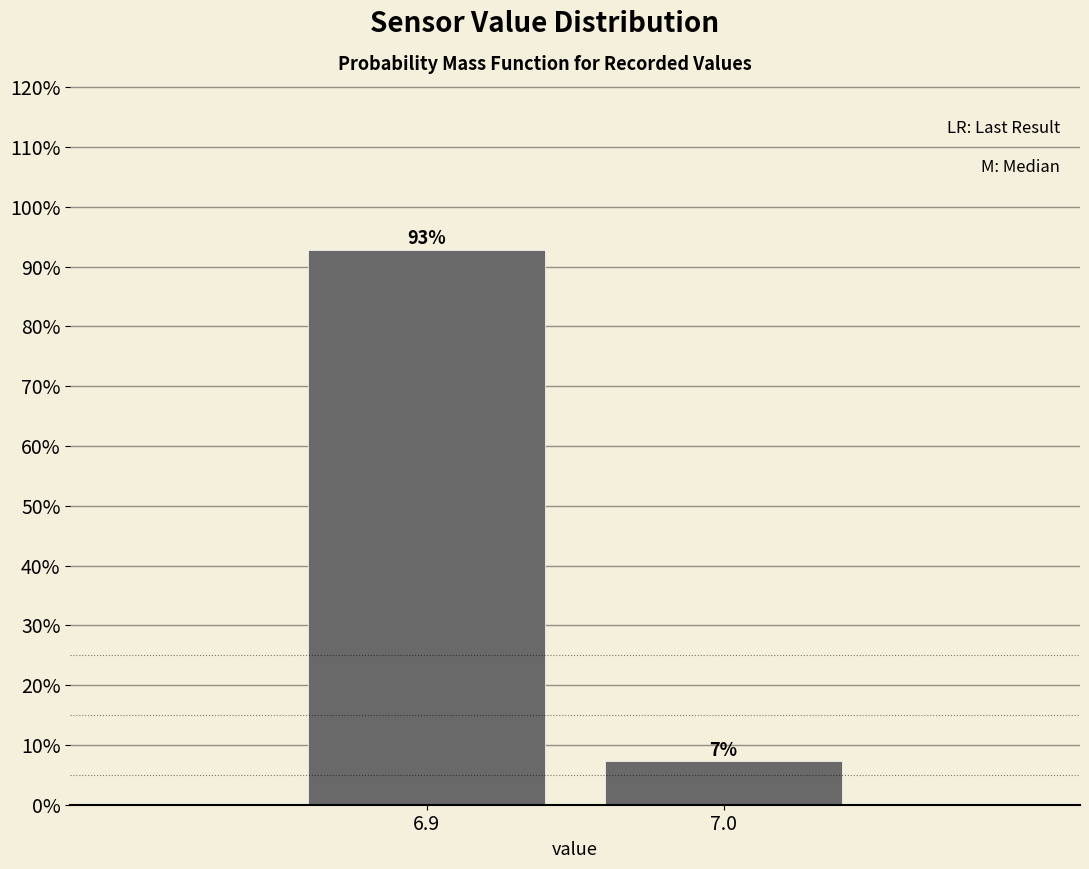

At which label does the data first exceed 92?

6.9